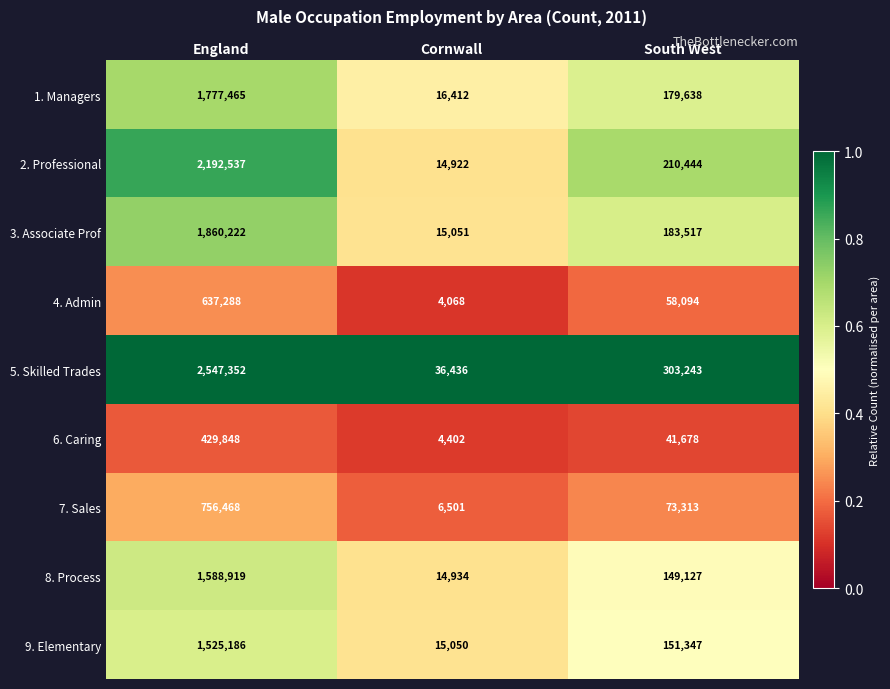

Which series changed the most between England and Cornwall?

5. Skilled Trades